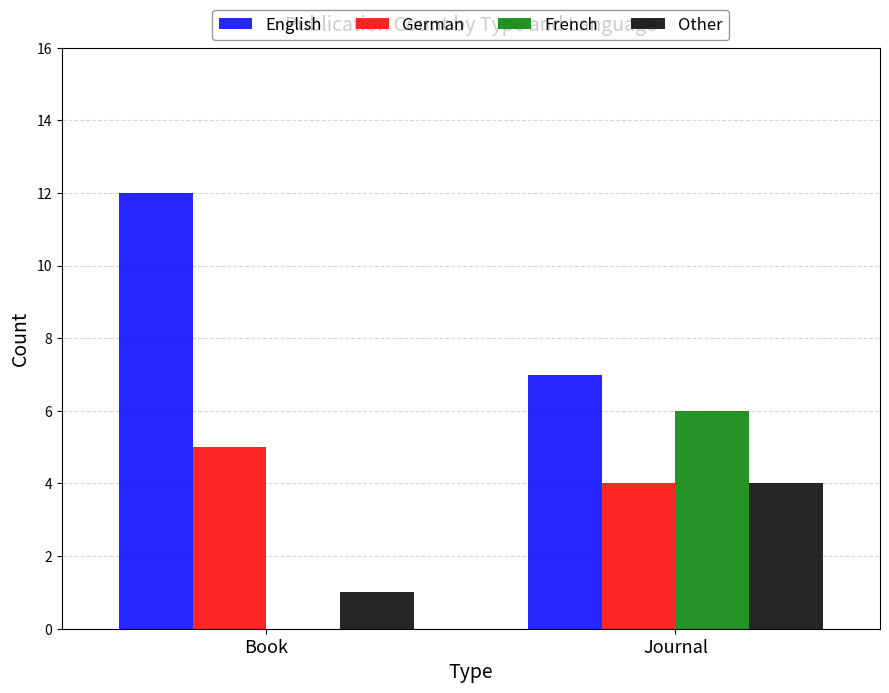

Where is Other nearest to the value 2?

Book